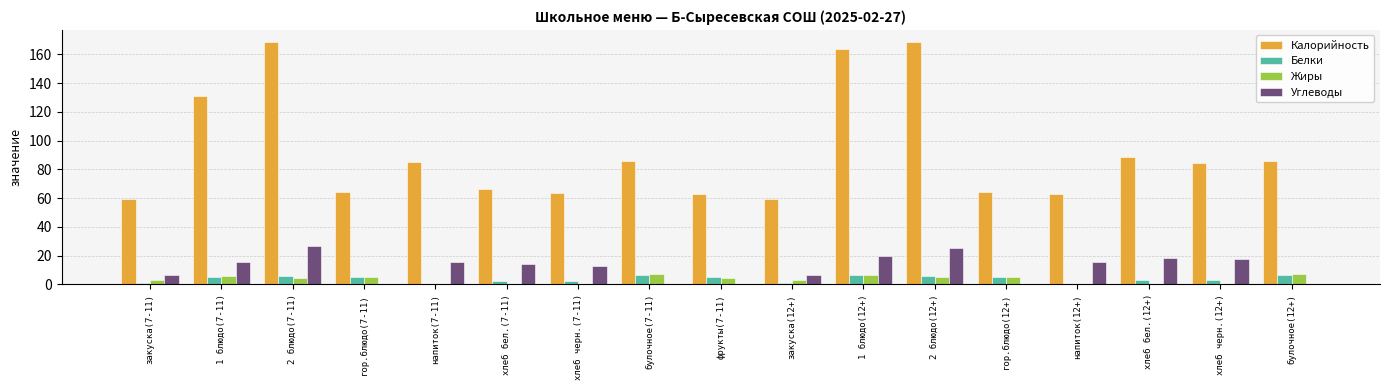

Which series has the largest total across all categories?

Калорийность